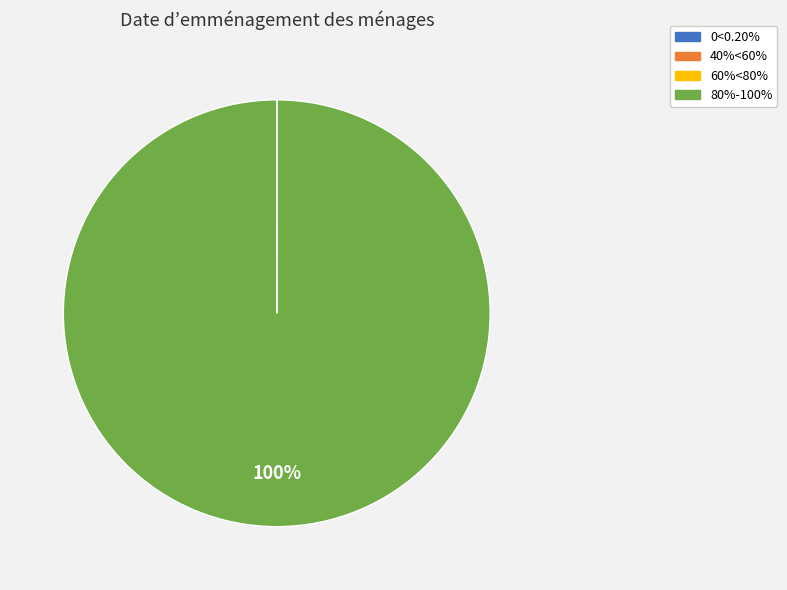

To the nearest percent, what is the difference between the largest and smallest slice percentages?

100%